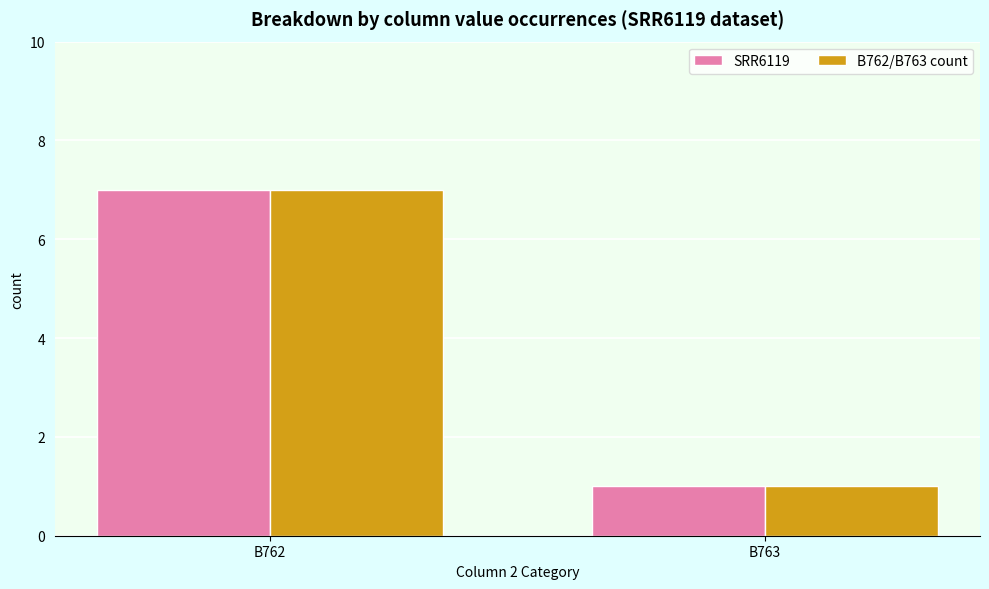

Which label corresponds to the smallest value in the chart?

B763